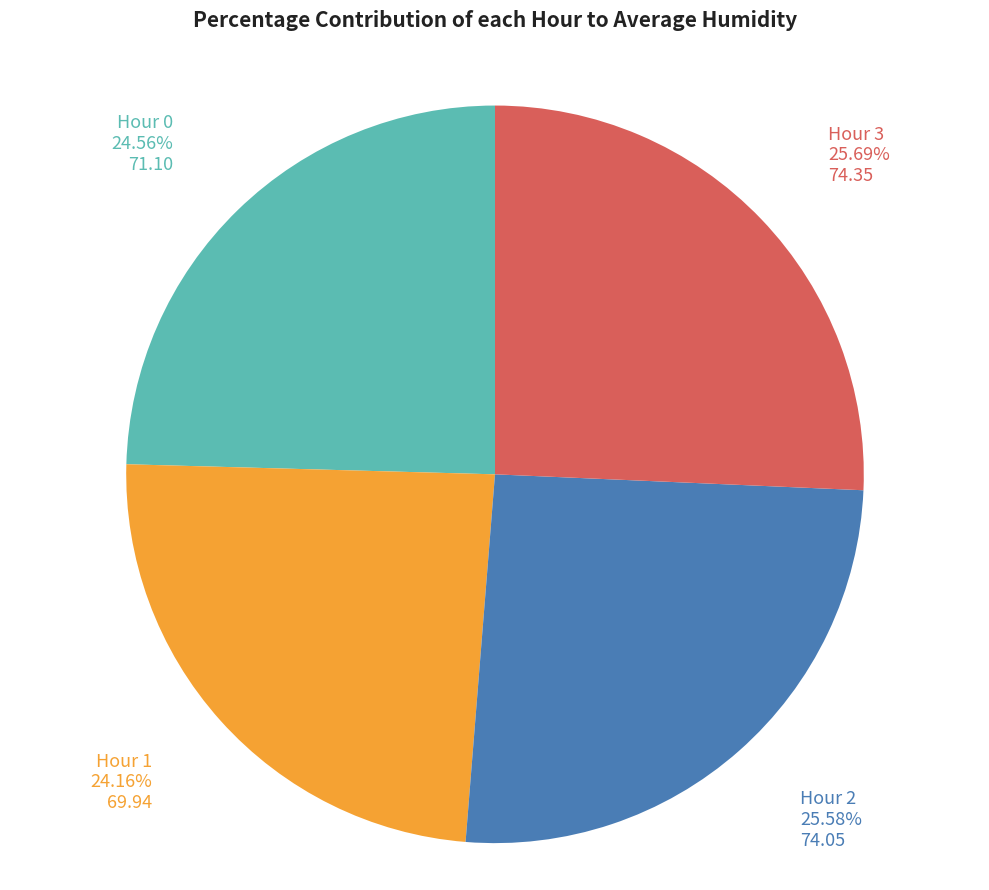

Is there a majority slice in this chart?

No